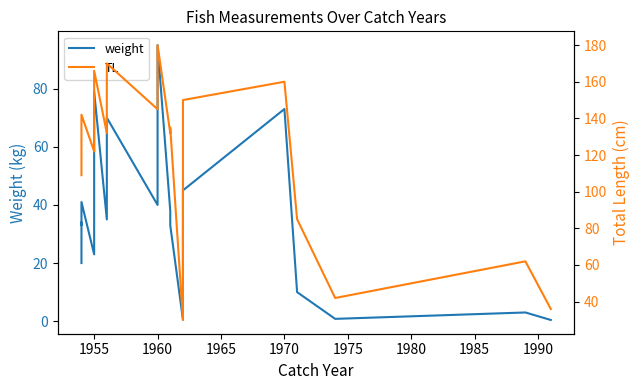

Which series has the largest total across all categories?

TL